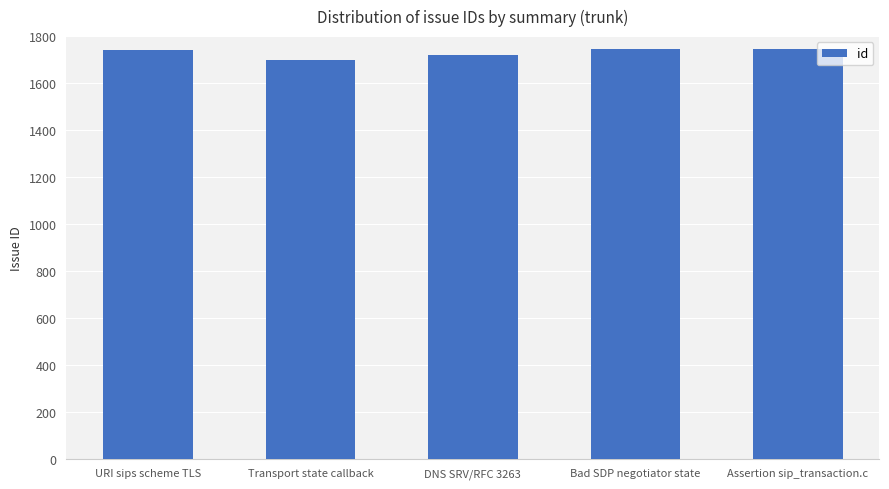

Approximately how many times larger is the value at Assertion sip_transaction.c compared to URI sips scheme TLS?

1.0